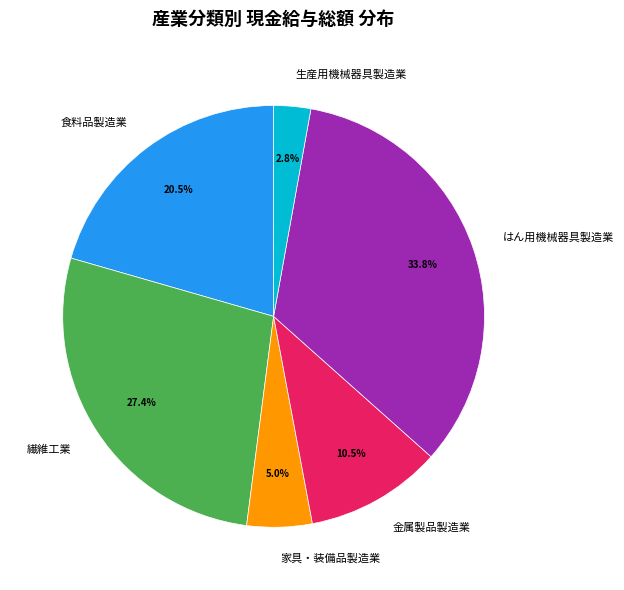

What percentage is the 家具・装備品製造業 slice, to the nearest percent?

5%